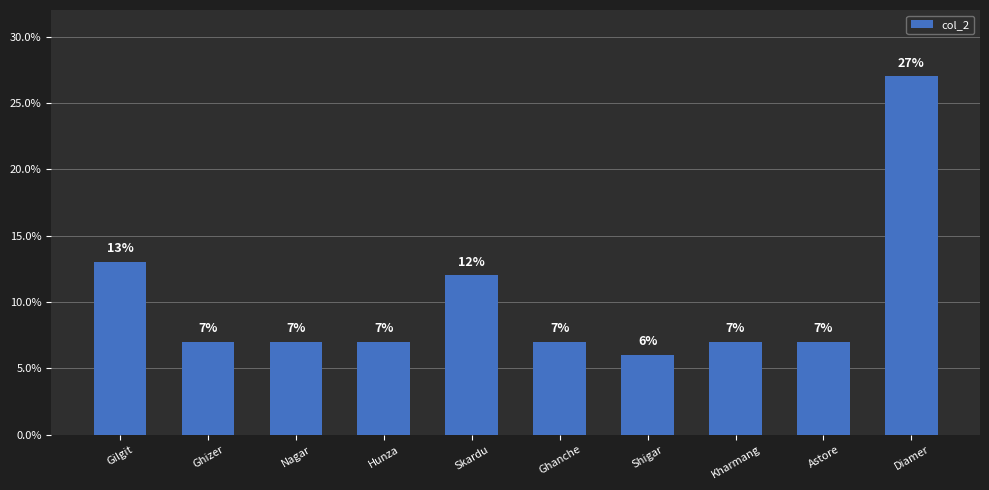

Read the value at Hunza.

7